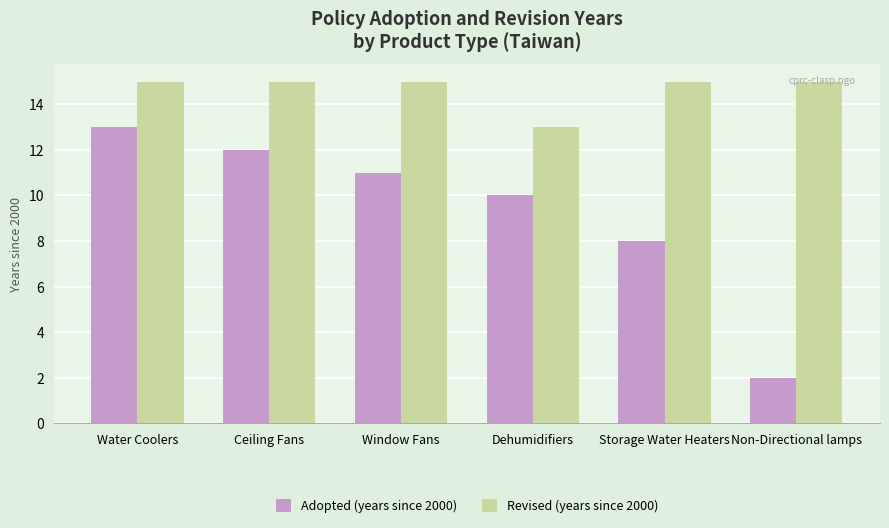

Reading left to right, list all the values displayed in this chart.

Adopted (years since 2000): 13	12	11	10	8	2
Revised (years since 2000): 15	15	15	13	15	15